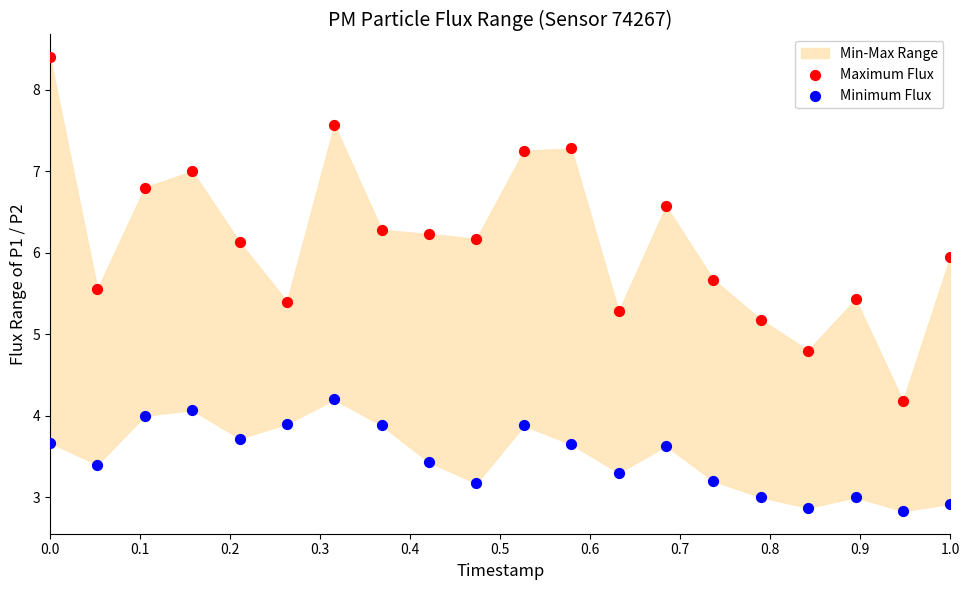

Which series reaches the maximum Y coordinate?

Maximum Flux